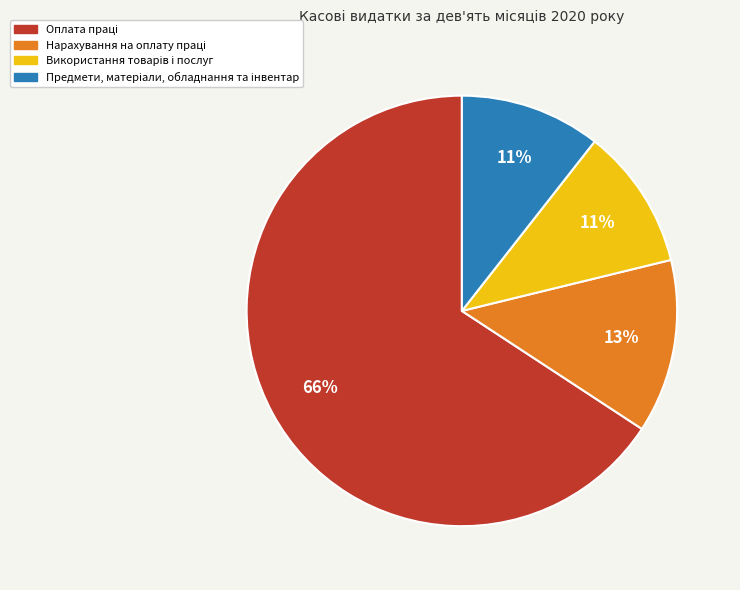

To the nearest percent, what is the average slice percentage?

25%